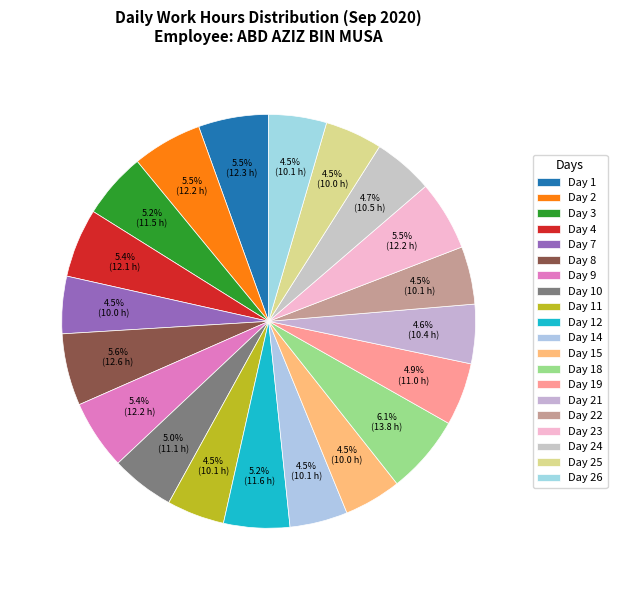

To the nearest percent, what is the average slice percentage?

5%